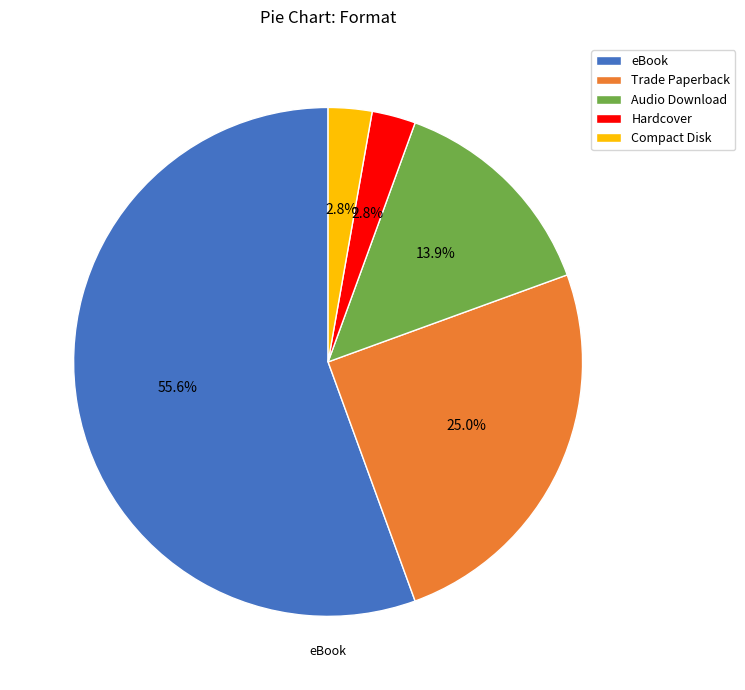

Count the number of slices in the pie.

5